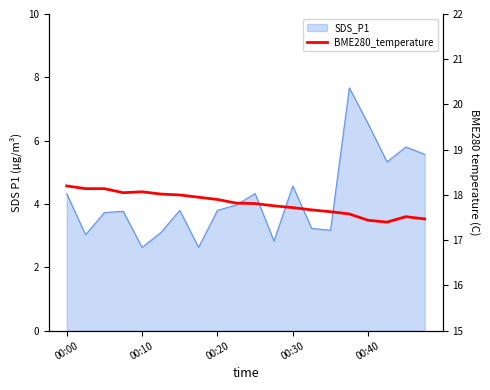

What is the sum of the values at 11 and 19?

35.2